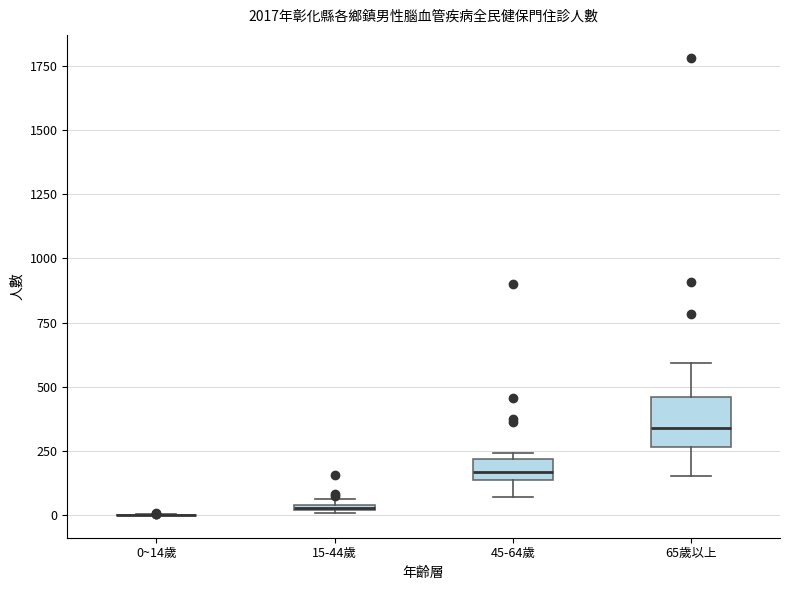

Which box is the tallest, from its lower edge to its upper edge?

65歲以上